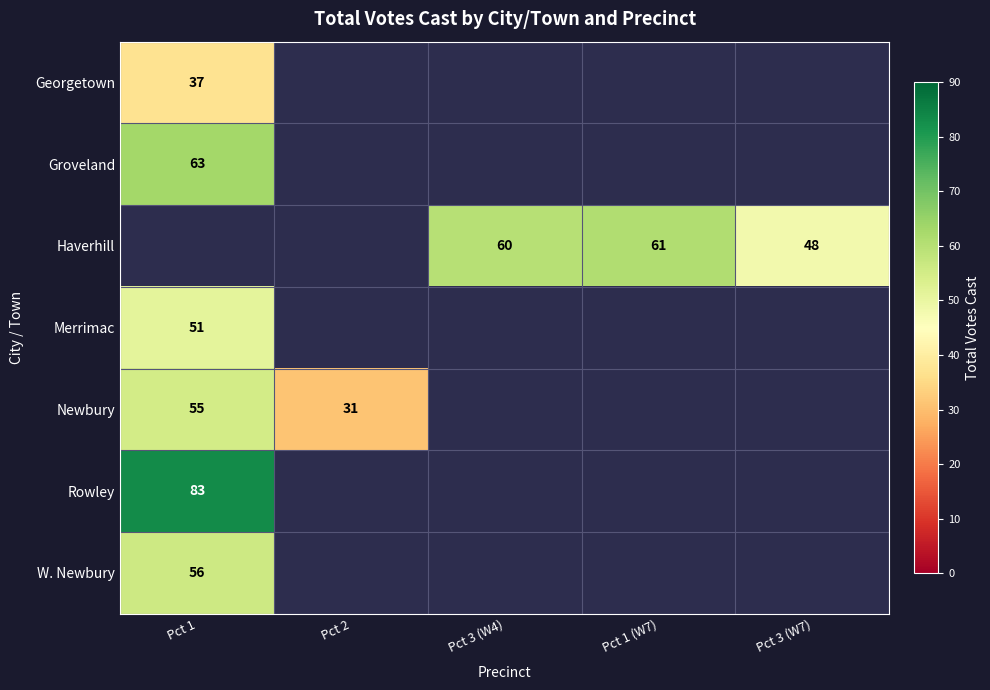

Is it true that Haverhill equals 48 at Pct 3 (W7)?

True